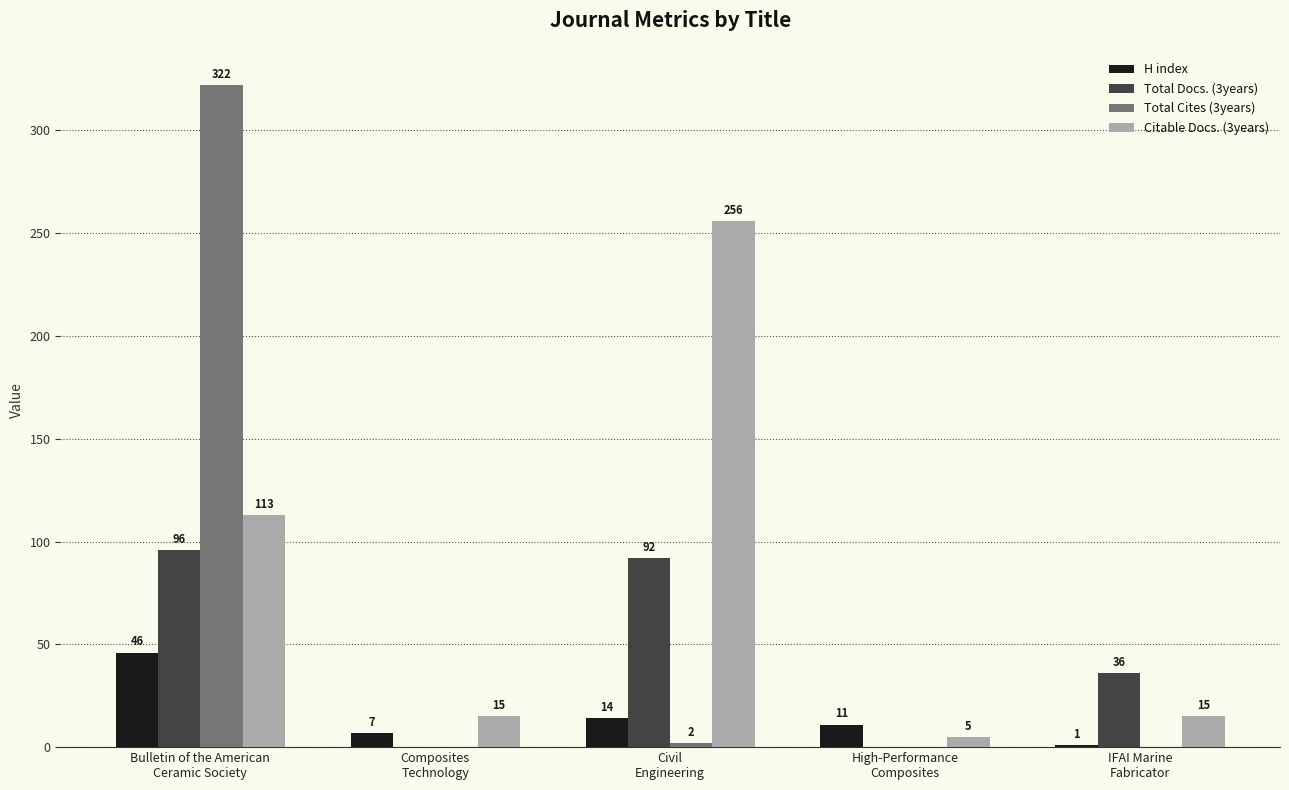

Does the chart contain stacked bars?

No